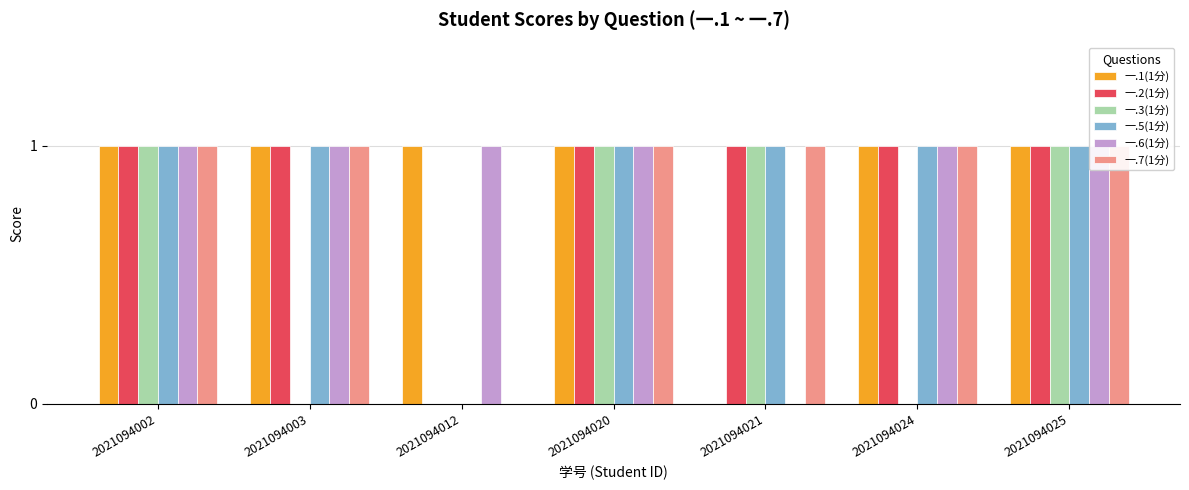

Which series has the widest spread of values?

一.1(1分)